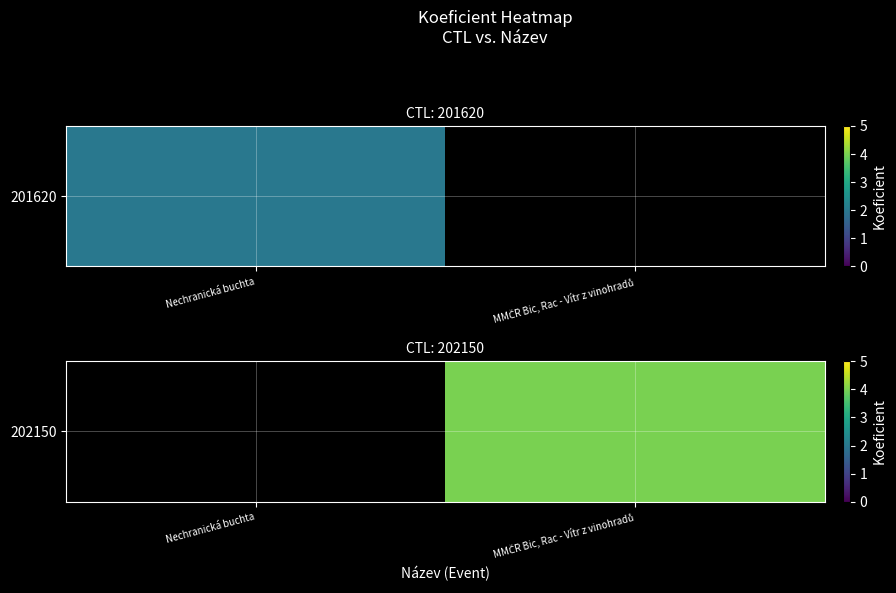

List the labels in order of value, largest first.

Nechranická buchta, MMČR Bic, Rac - Vítr z vinohradů